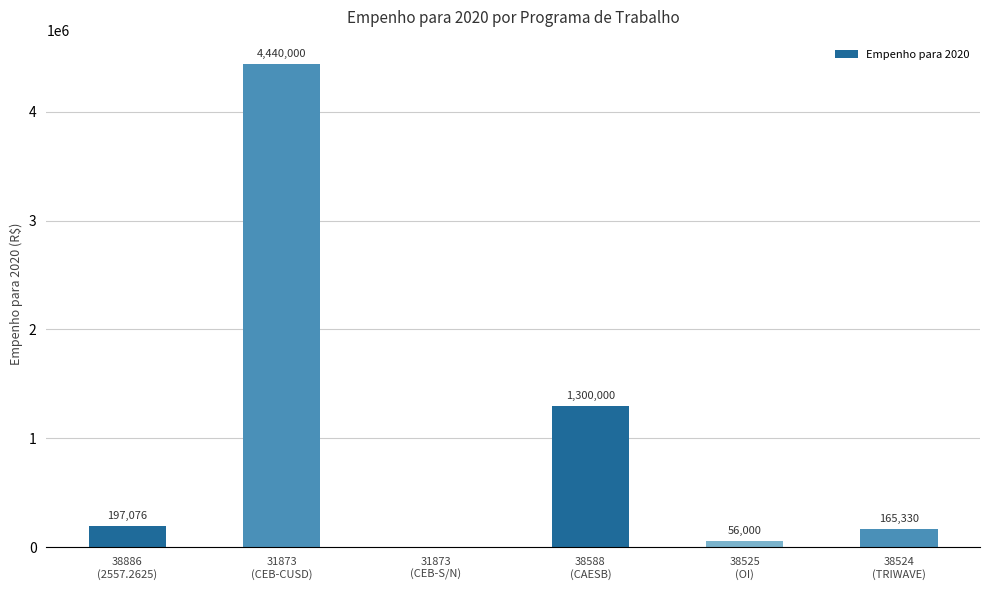

What is the greatest value displayed?

4440000